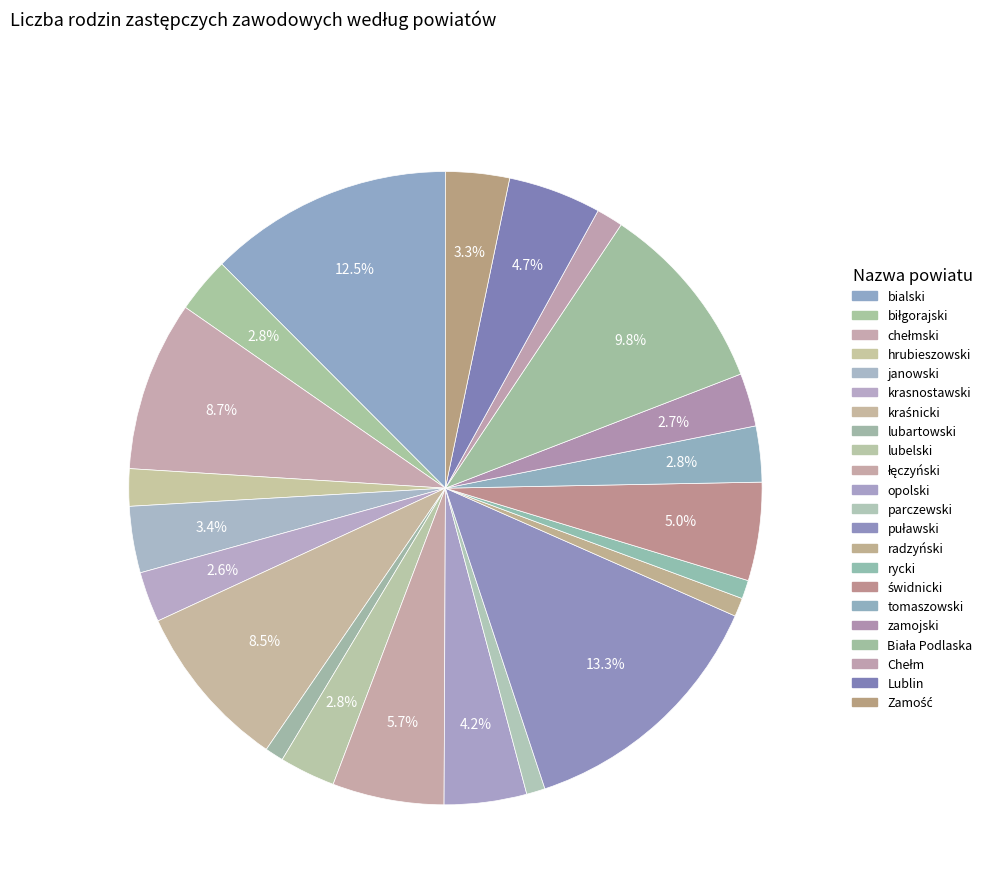

How many segments does this pie chart have?

22